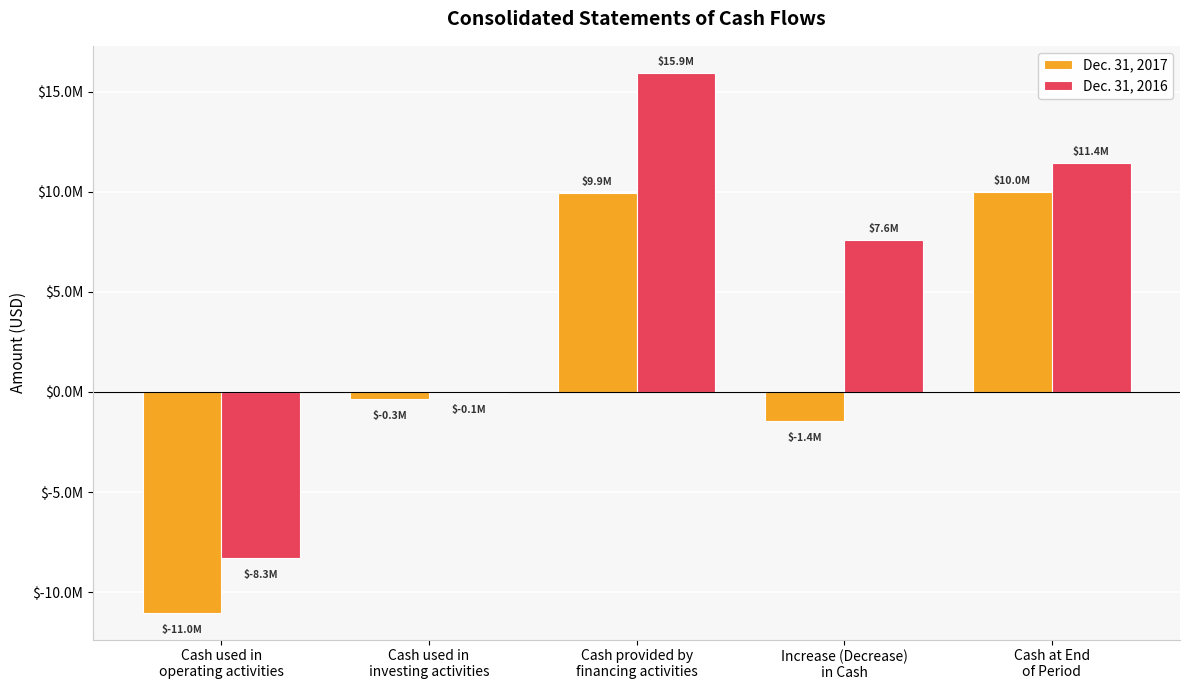

What is the label of the 4th bar from the left?

Increase (Decrease)
in Cash